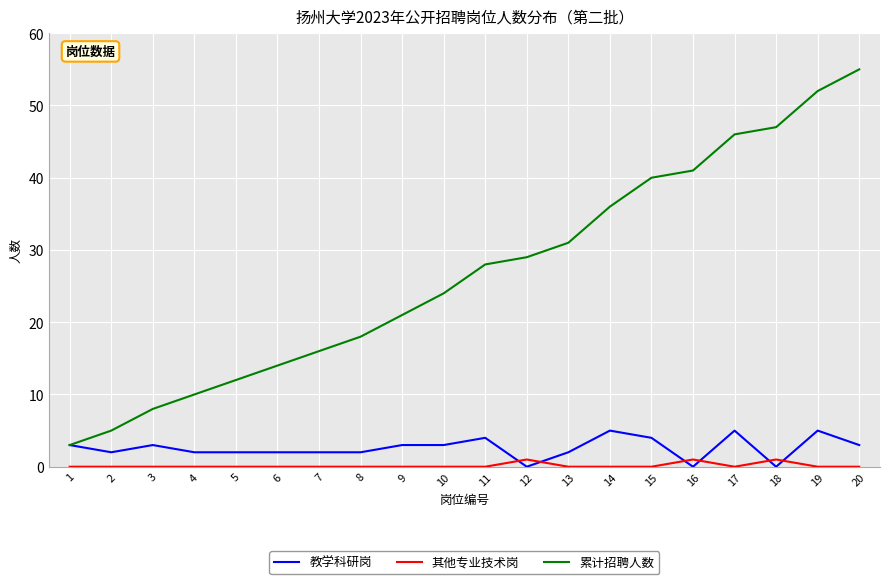

What is the total value across all series at 13?

33